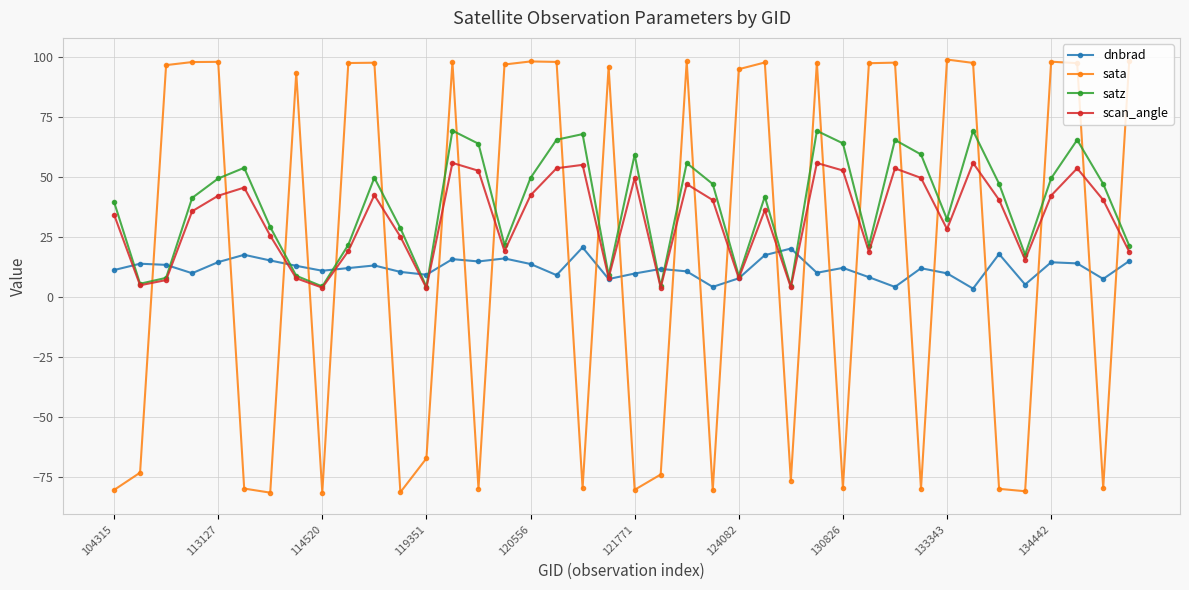

Which series ends up on top after the final intersection of sata and dnbrad?

sata